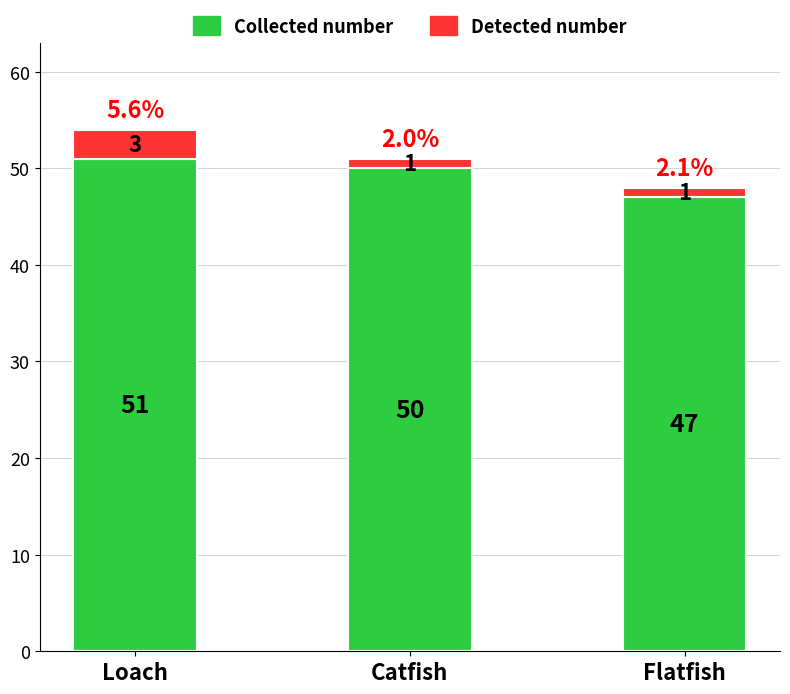

List the labels in order of Collected number value, largest first.

Loach, Catfish, Flatfish